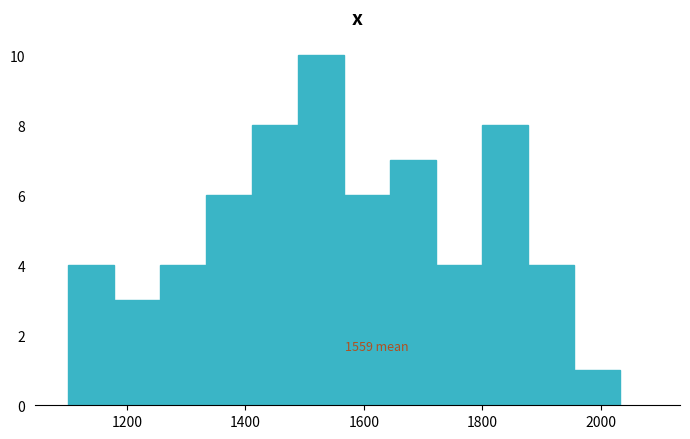

Around what value on the x-axis is the tallest bar? Give the approximate position of its centre, as read against the axis.

1520